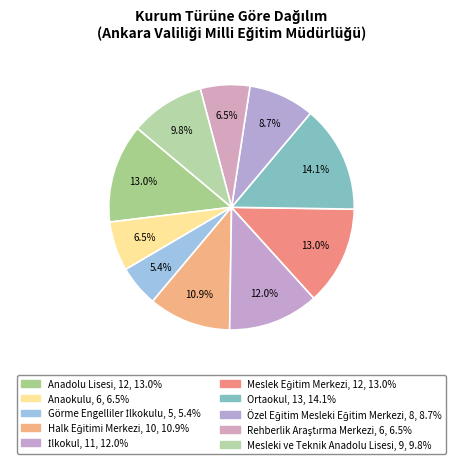

How many segments does this pie chart have?

10